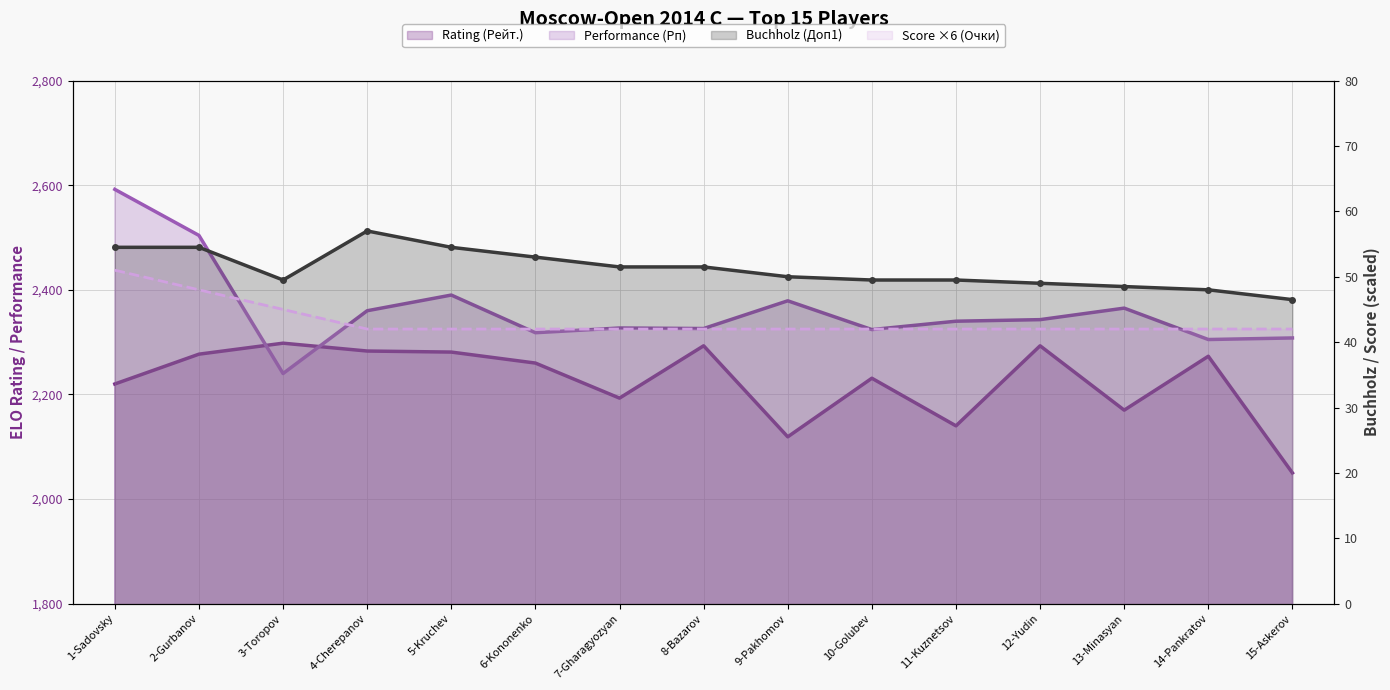

List the labels in order of Buchholz (Доп1) value, largest first.

4-Cherepanov, 1-Sadovsky, 2-Gurbanov, 5-Kruchev, 6-Kononenko, 7-Gharagyozyan, 8-Bazarov, 9-Pakhomov, 3-Toropov, 10-Golubev, 11-Kuznetsov, 12-Yudin, 13-Minasyan, 14-Pankratov, 15-Askerov